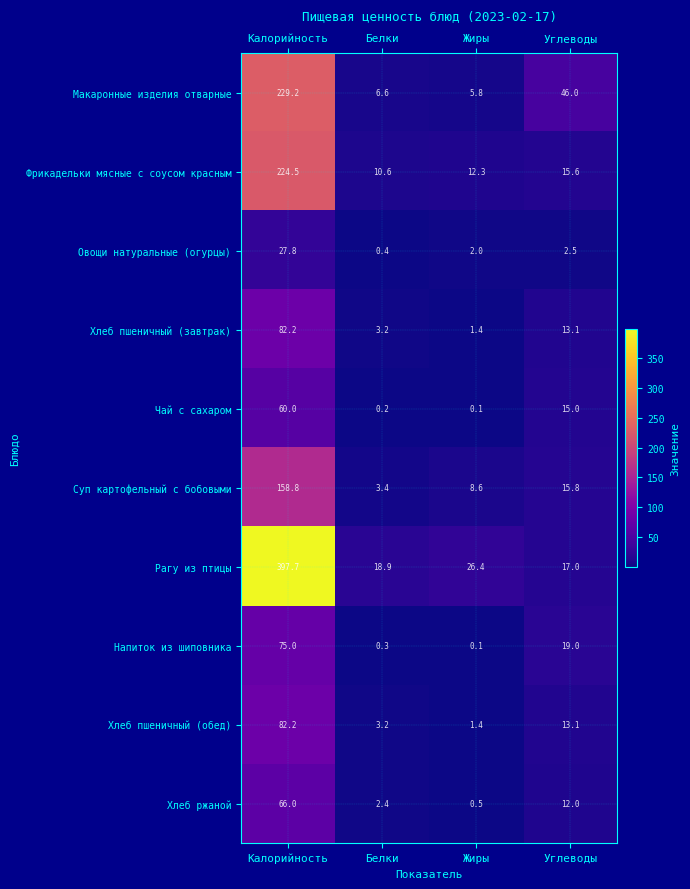

List the labels in order of Хлеб пшеничный (завтрак) value, largest first.

Калорийность, Углеводы, Белки, Жиры